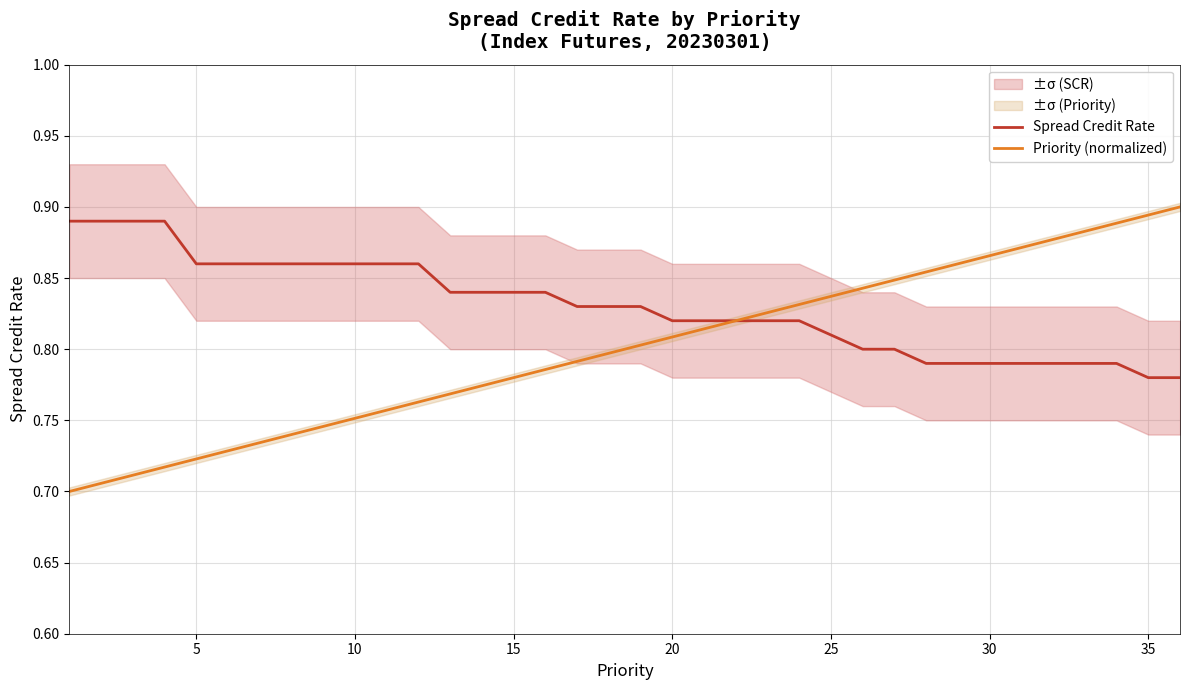

The Spread Credit Rate series shows 0.9 at 11. True or false?

True